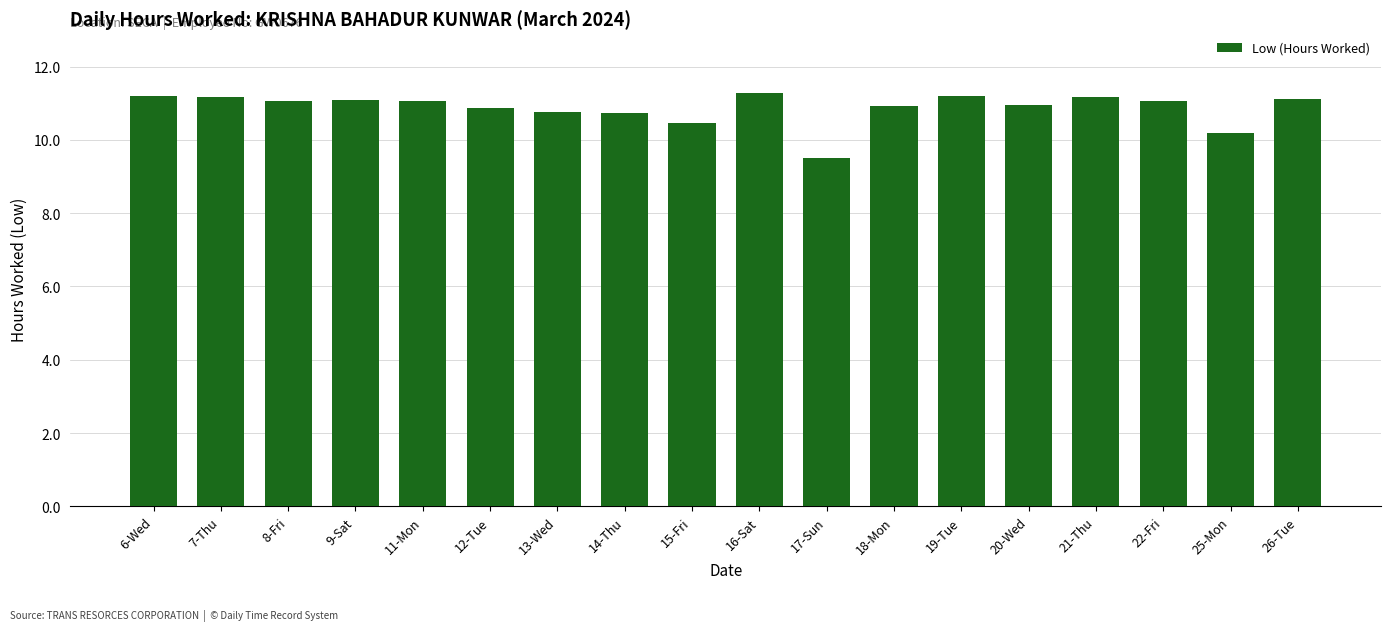

Which has a higher value, 6-Wed or 22-Fri?

6-Wed